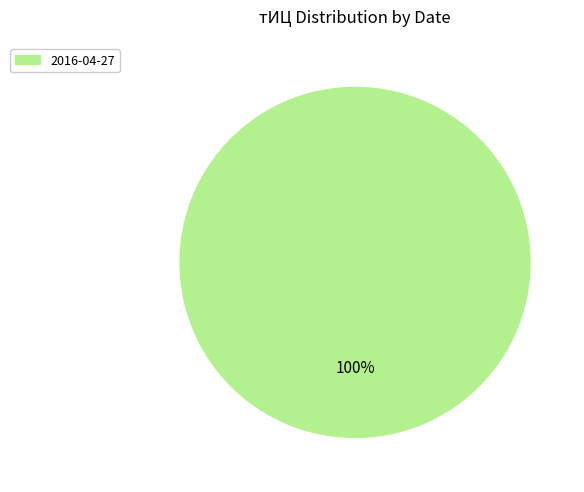

Is there a majority slice in this chart?

Yes